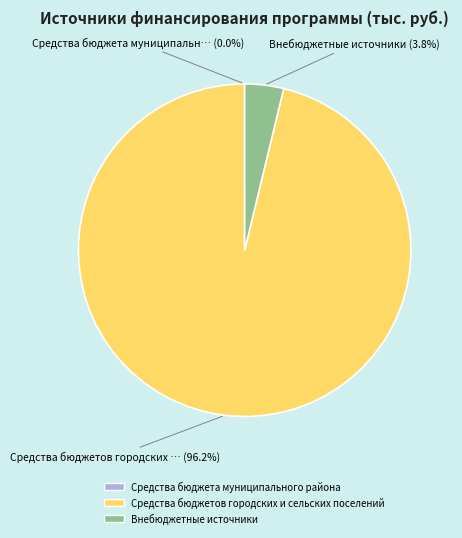

Is there any slice that represents more than half of the pie?

Yes